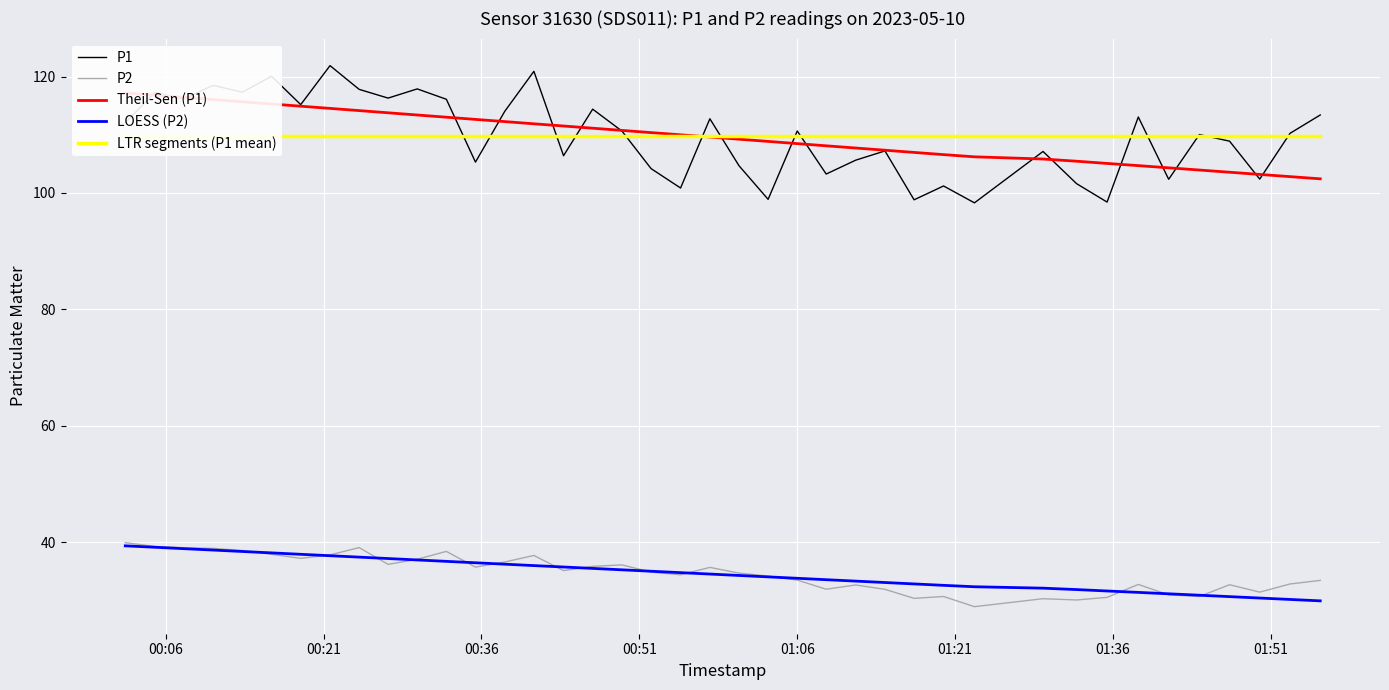

True or false: P2 and P1 intersect in this chart.

False